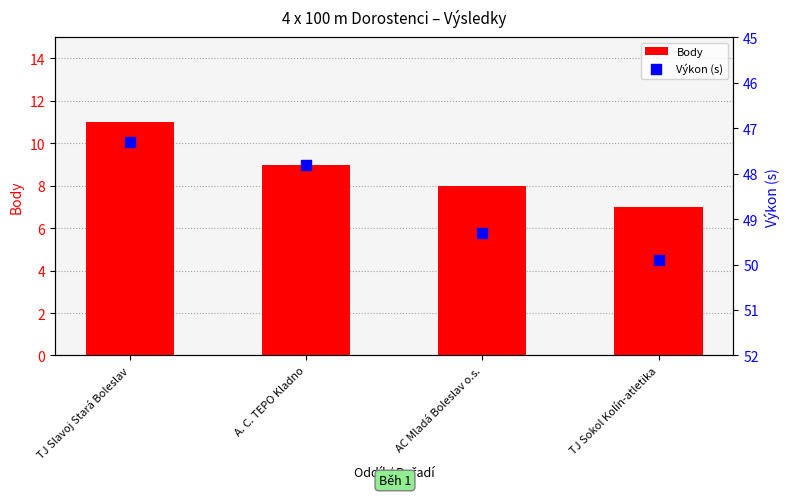

Which series contains the highest Y value?

Výkon (s)